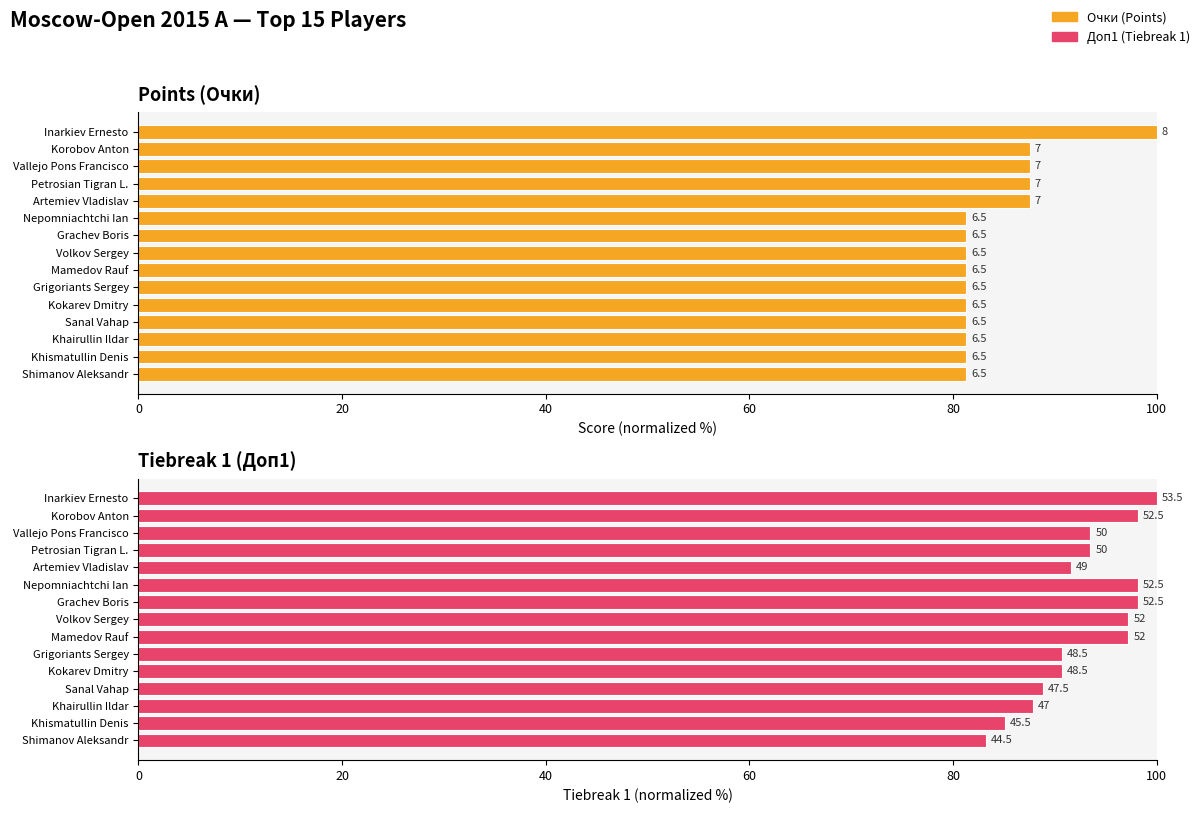

What is the average value of the Доп1 (Tiebreak 1) series?

92.9